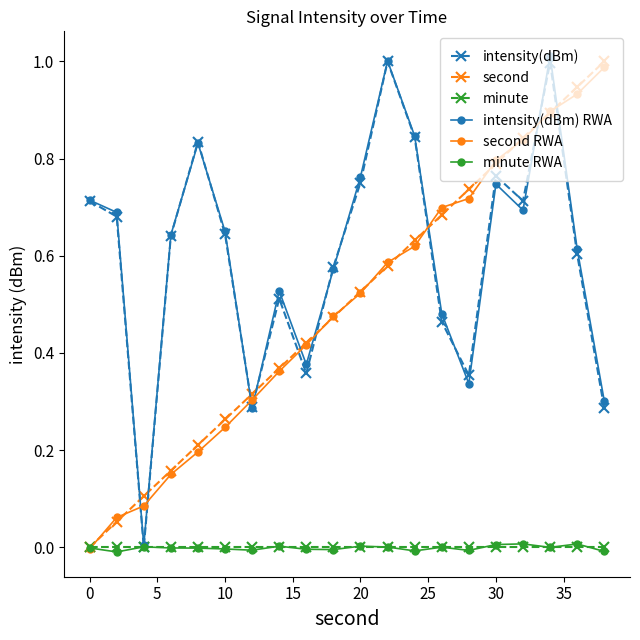

True or false: intensity(dBm) and second intersect in this chart.

True